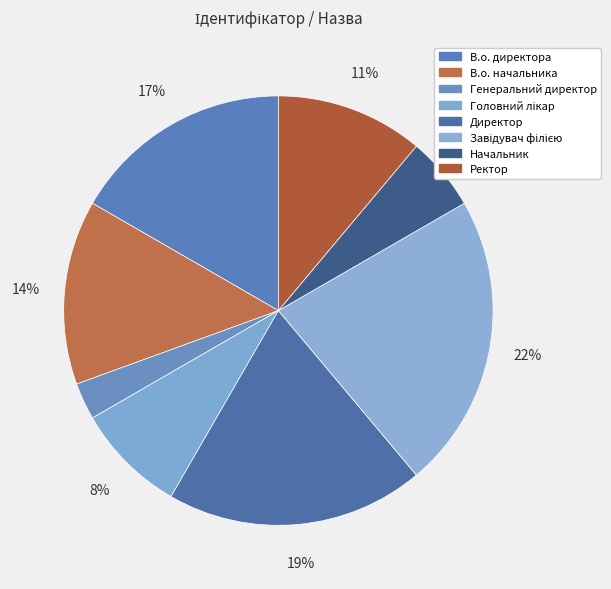

What percentage is the Генеральний директор slice, to the nearest percent?

3%